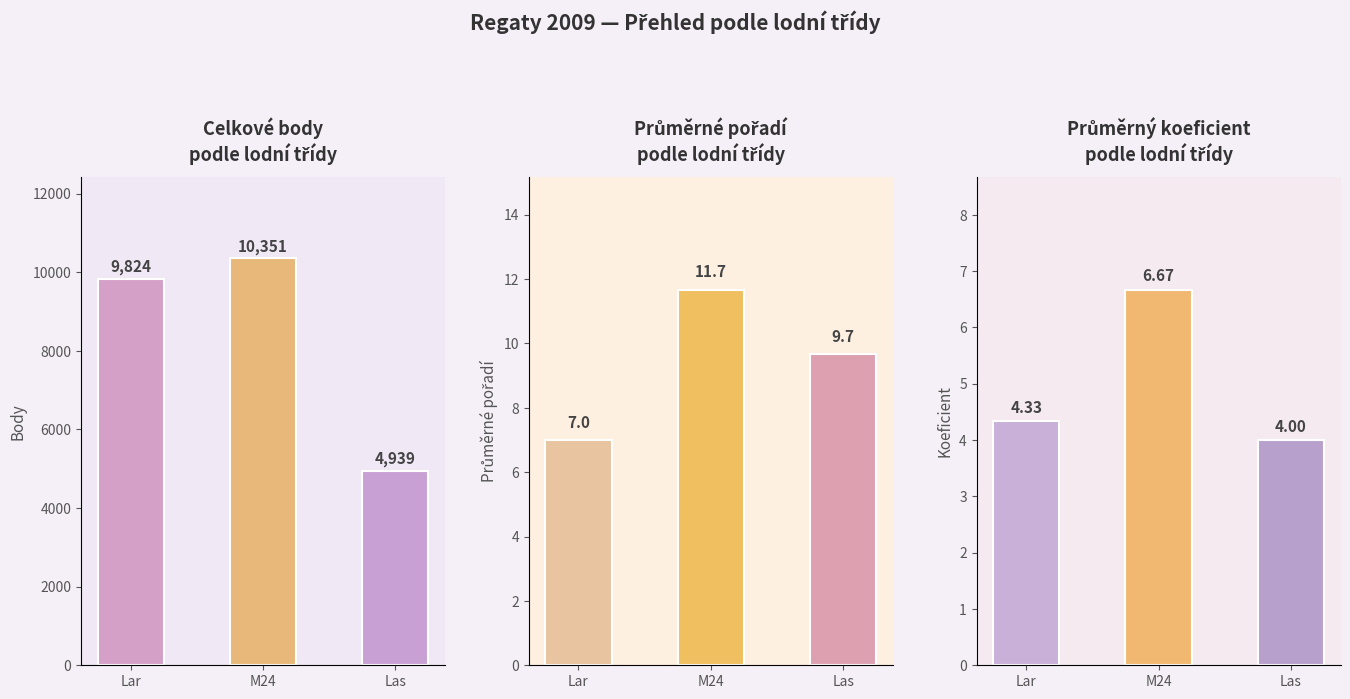

What is the average value of the Průměrné pořadí series?

9.4